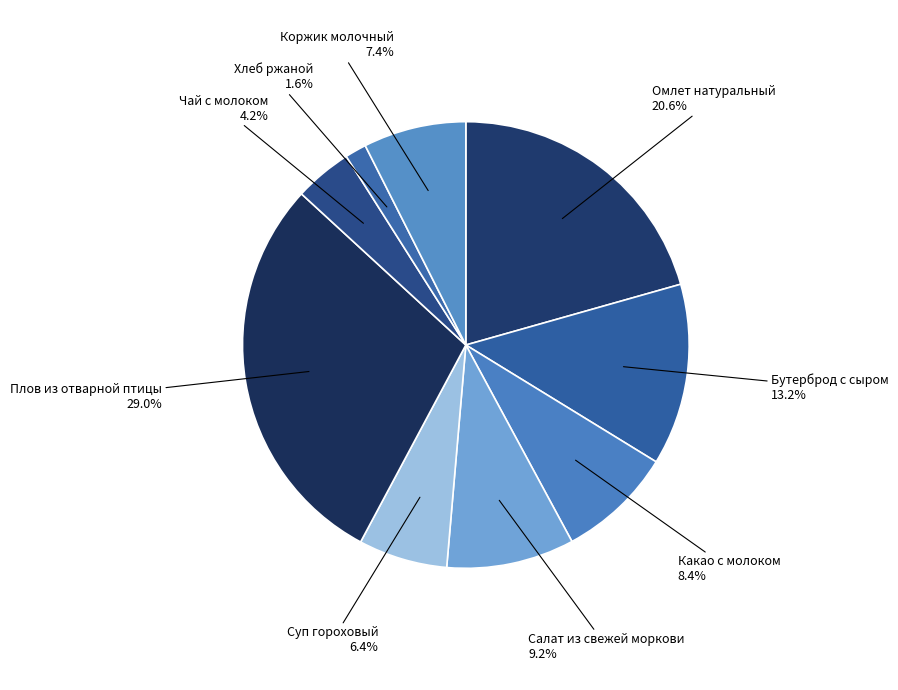

Is the sum of Бутерброд с сыром and Омлет натуральный greater than half?

No